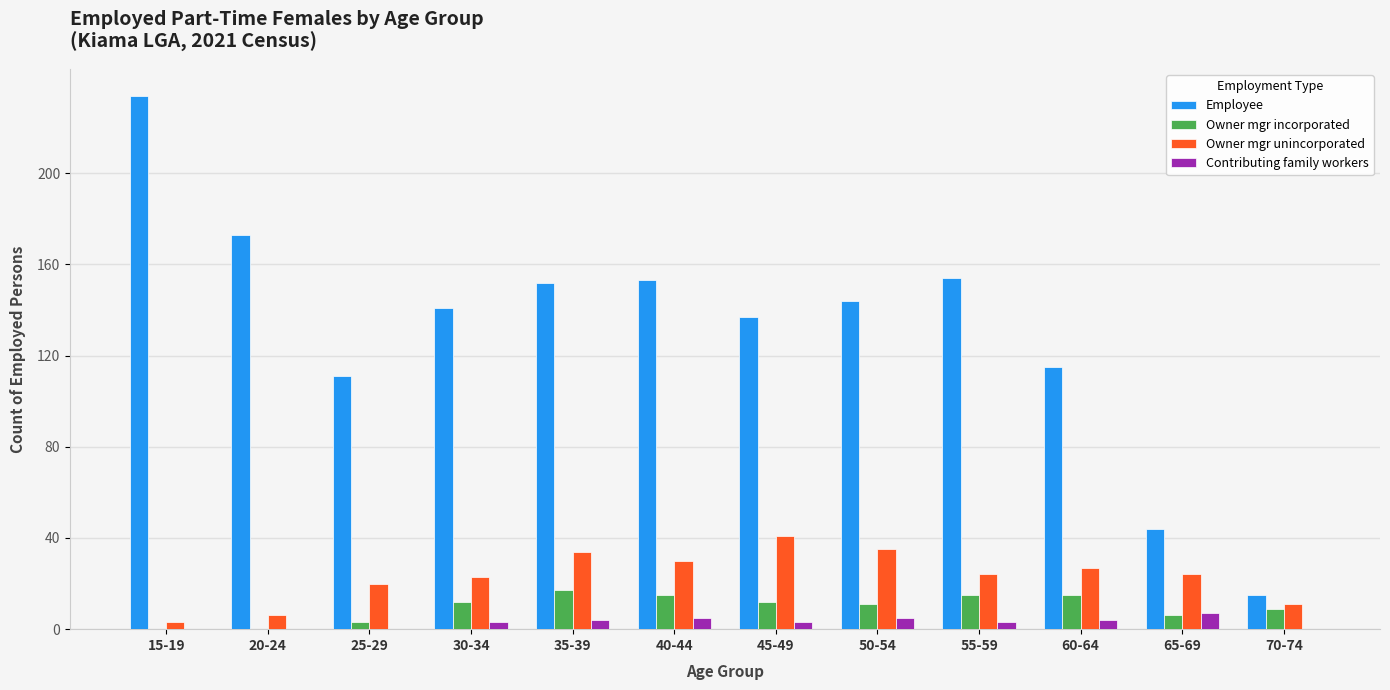

The Contributing family workers series shows 3 at 55-59. True or false?

True